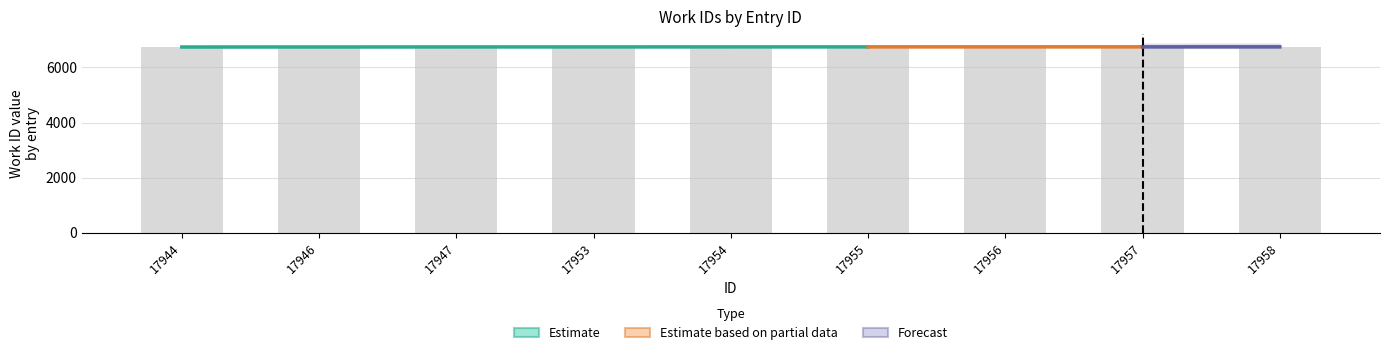

List the labels in order of value, largest first.

17957, 17958, 17956, 17953, 17954, 17955, 17947, 17946, 17944